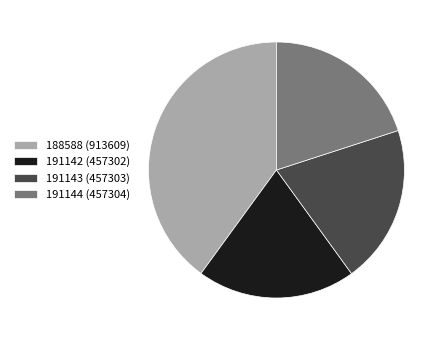

Is it true that 191144 is 20% of the pie?

True